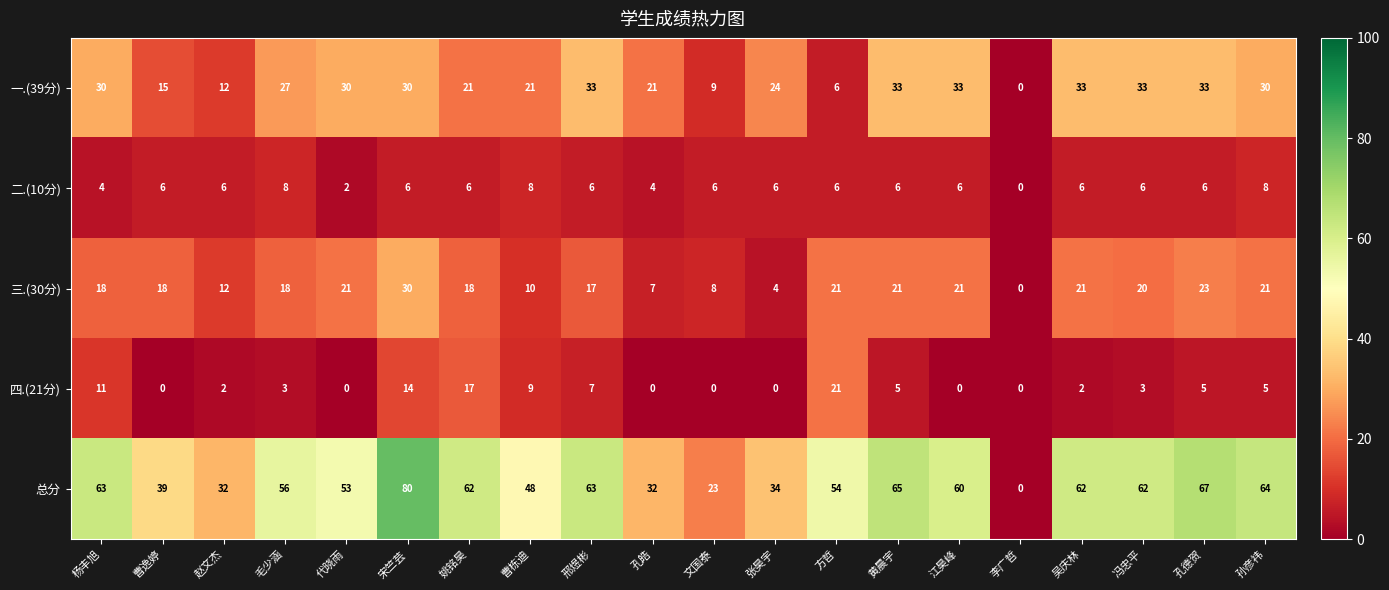

At which category does the chart reach its peak across all series?

宋竺芸